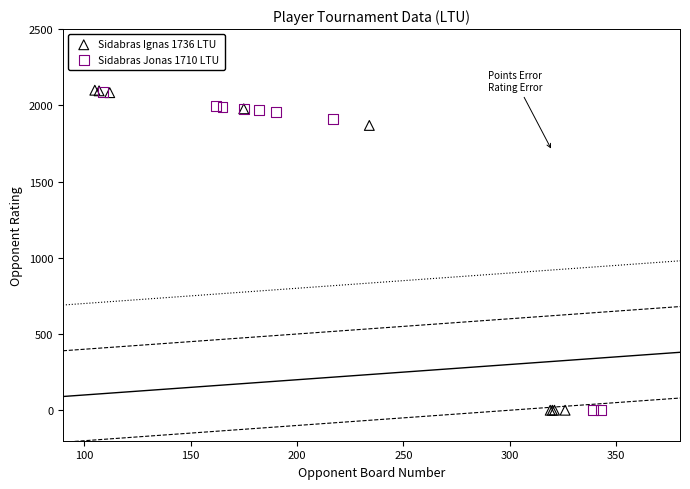

Which series has the largest Y range (max minus min)?

Sidabras Ignas 1736 LTU